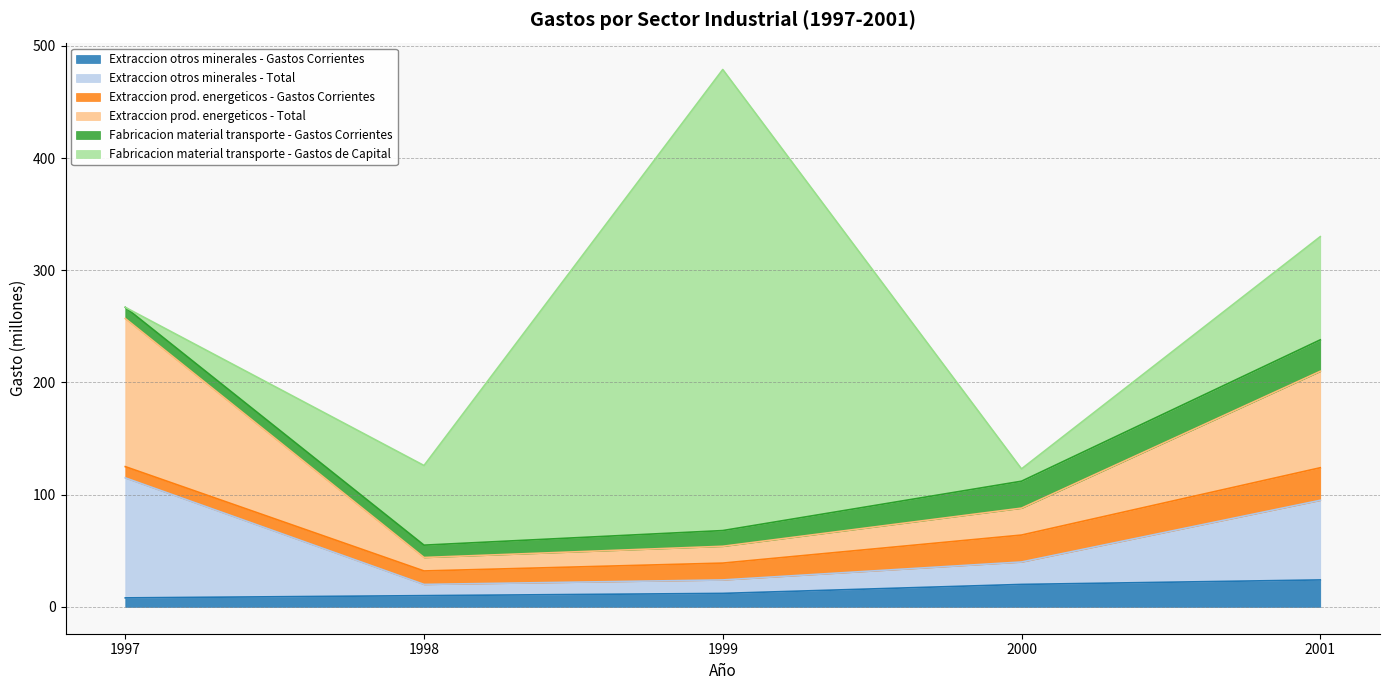

True or false: Extraccion otros minerales - Total has more than 2 interior local peaks.

False